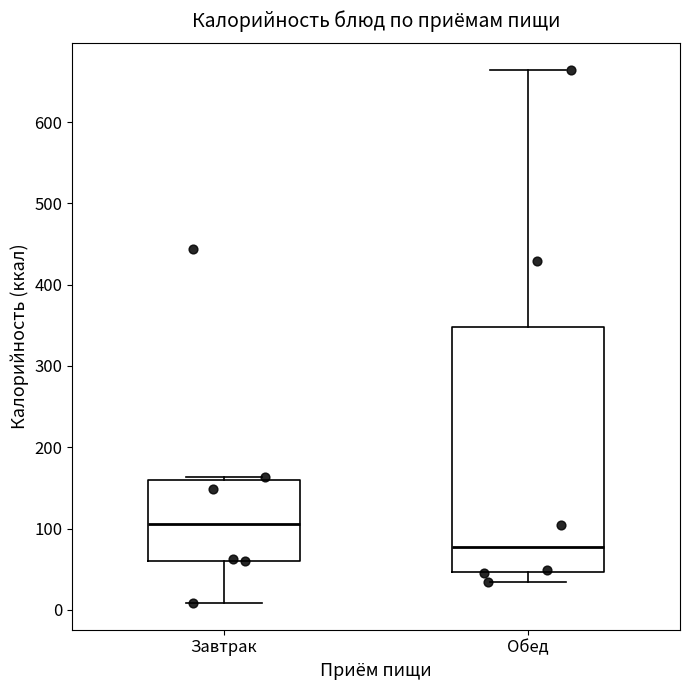

Reading left to right, read every box against the y-axis: the position of its median line, the range the box covers, and the ends of its whiskers. The values are not printed on the chart, so give them approximately, as read against the axis.

Завтрак: median 110, box 60 to 160, whiskers 10 to 160 (just above the box's upper edge)
Обед: median 80, box 50 to 350, whiskers 30 to 660